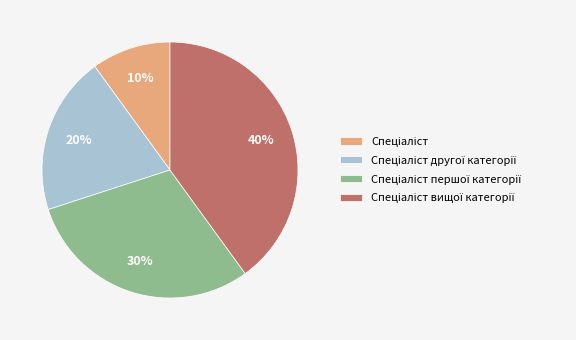

To the nearest percent, what is the difference between the largest and smallest slice percentages?

30%